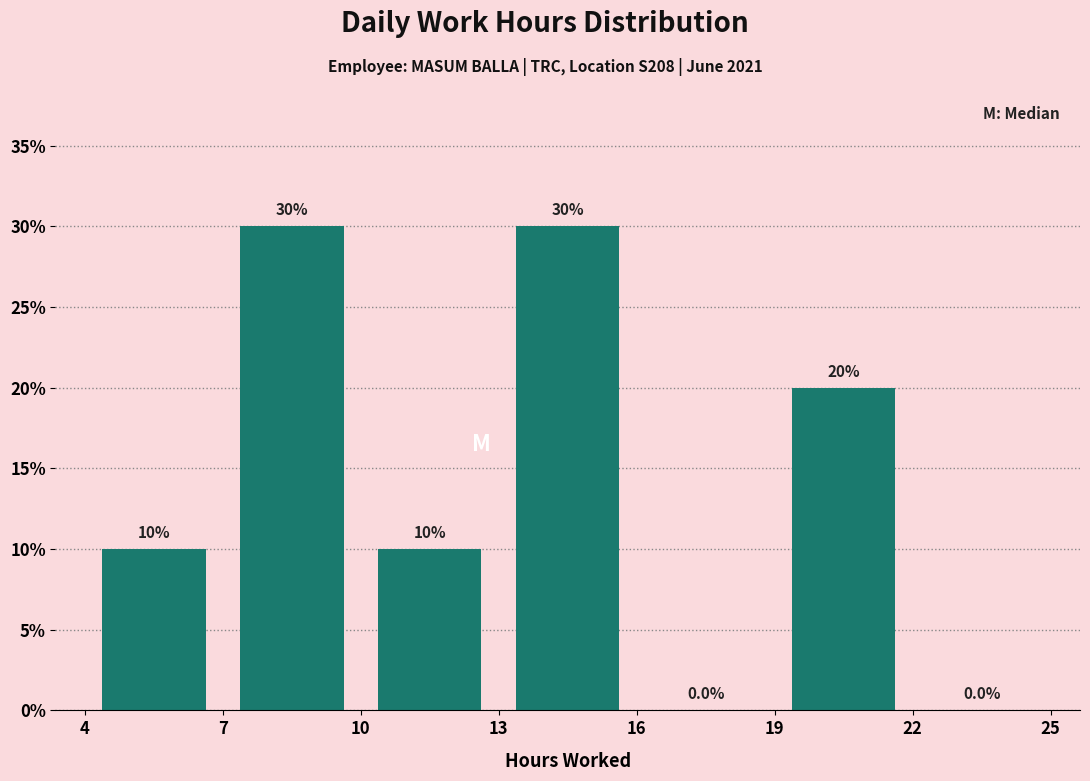

What is the height of the bar covering 10 to 13 on the x-axis?

10.0